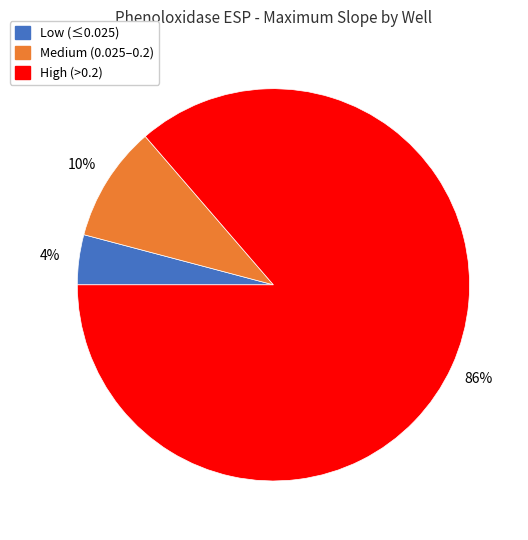

To the nearest percent, what is the difference between the largest and smallest slice percentages?

82%